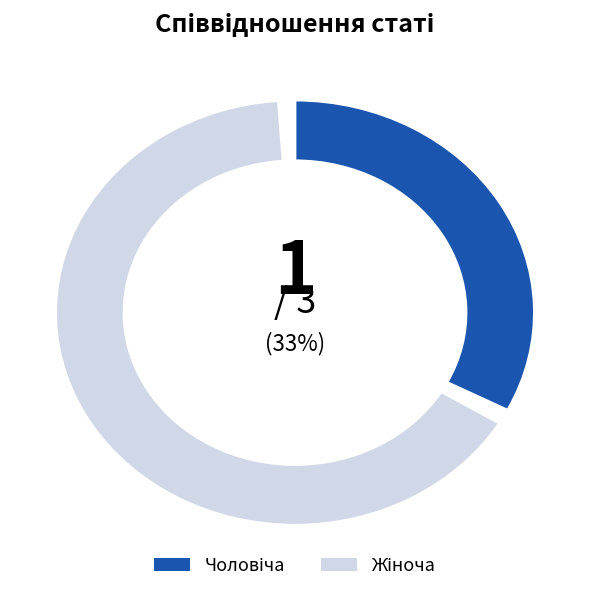

Does Чоловіча represent more than half of the total?

No